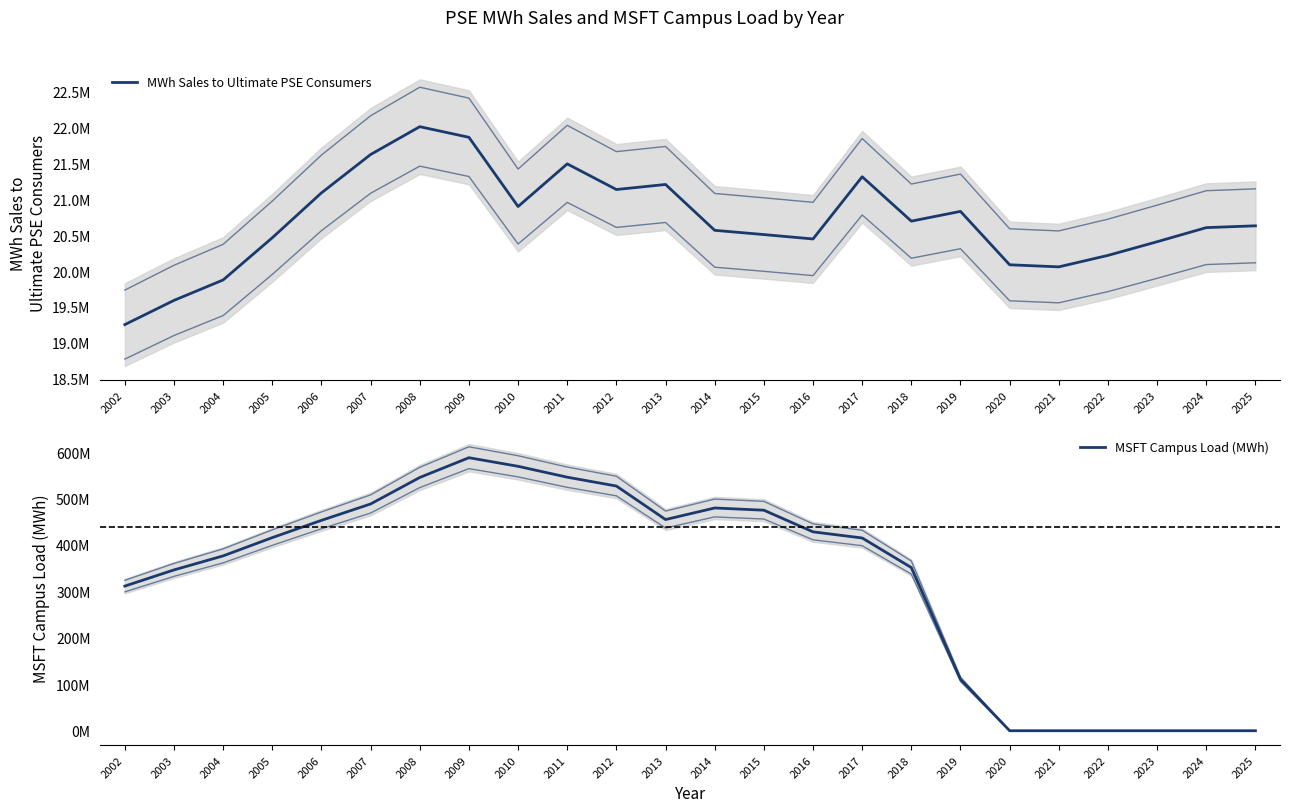

At which category is the sum across all series the highest?

2009